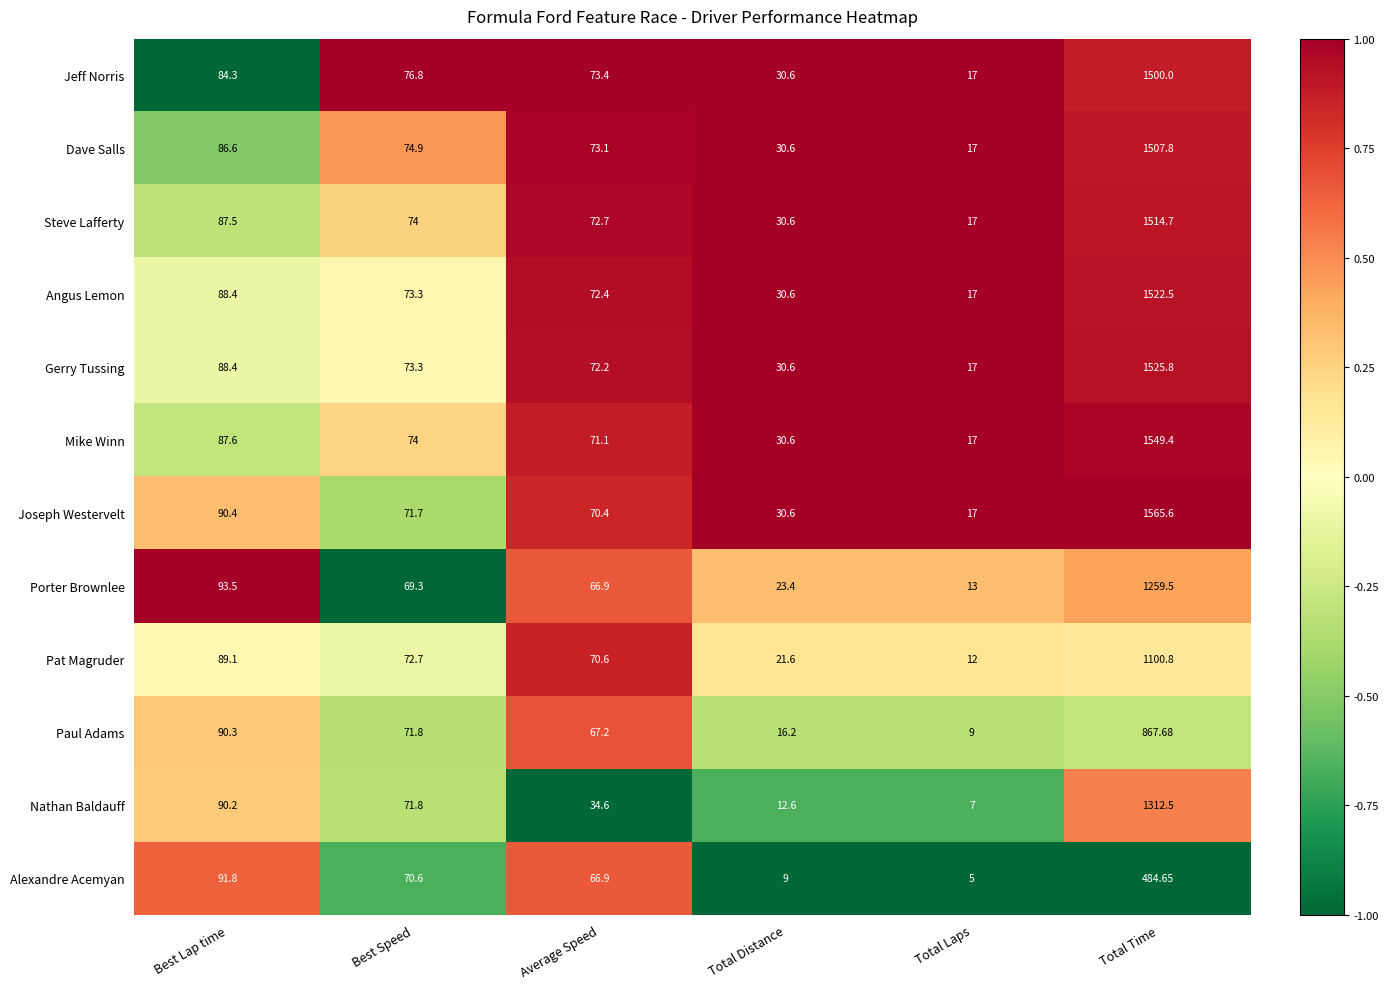

Which series changed the most between Best Lap time and Average Speed?

Nathan Baldauff